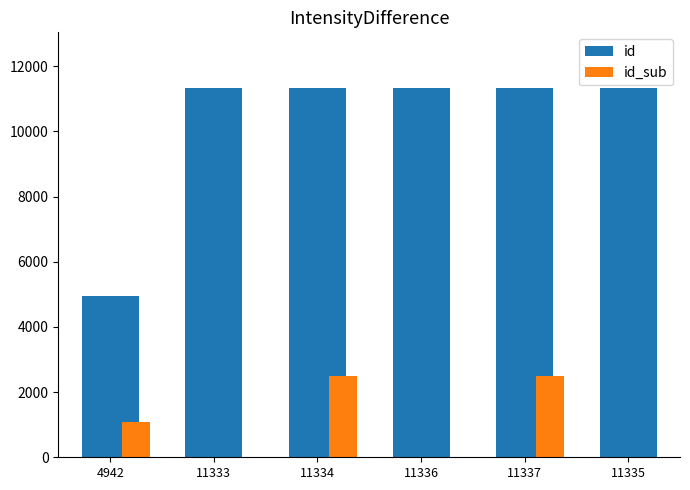

True or false: id has a value of 11334 at 11334.

True